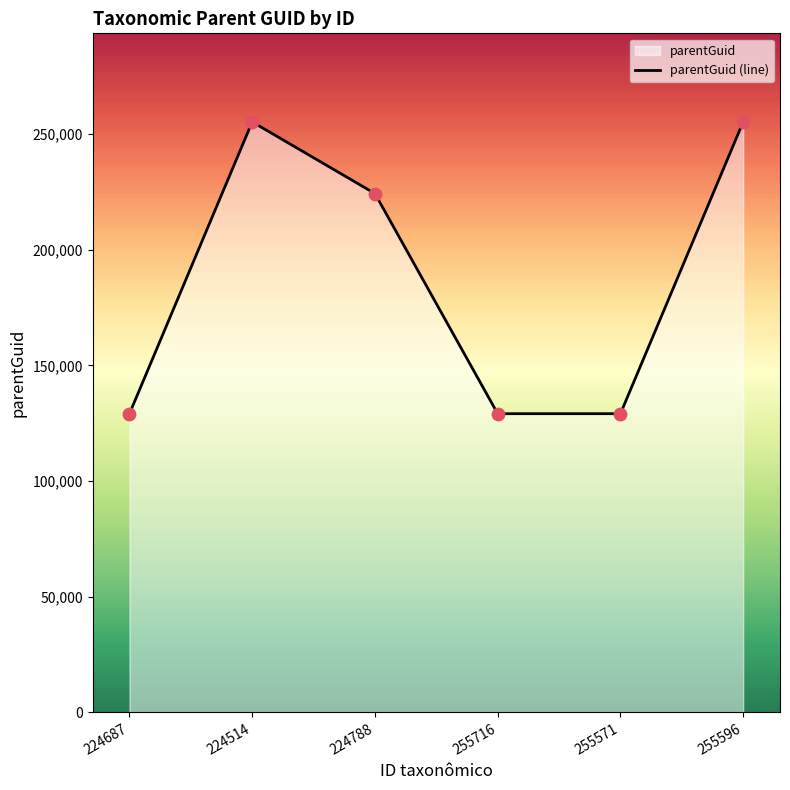

What is the ratio of the value at 255571 to the value at 255716?

1.0